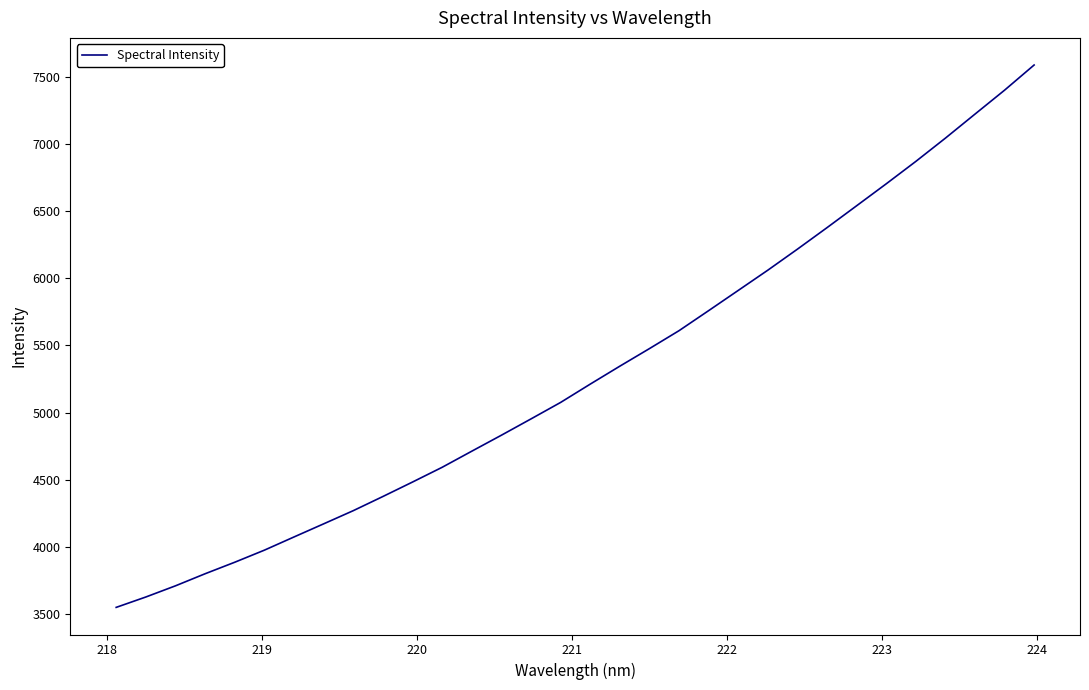

What is the greatest value displayed?

7592.7